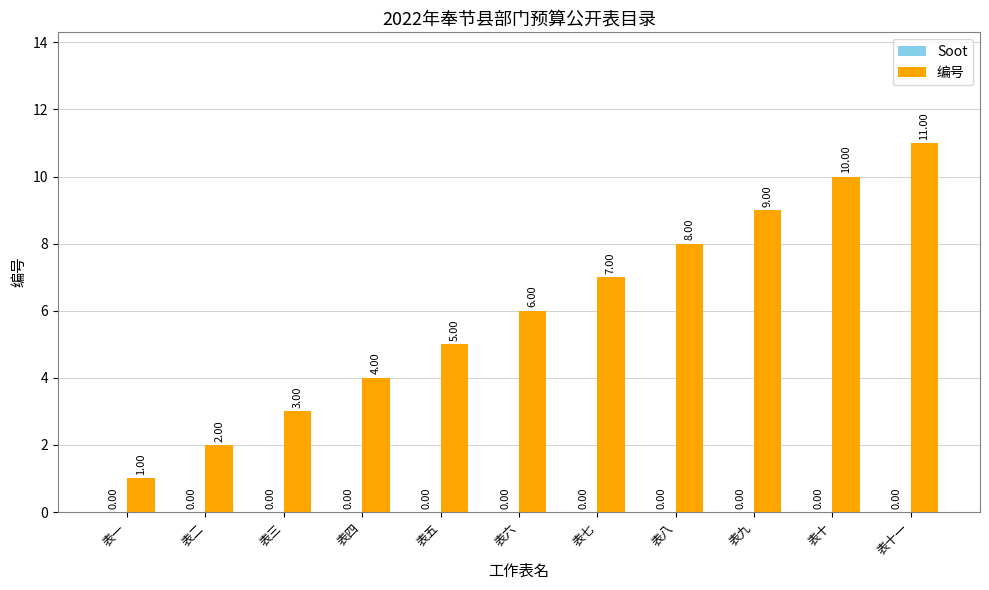

Count the number of data series in this chart.

1